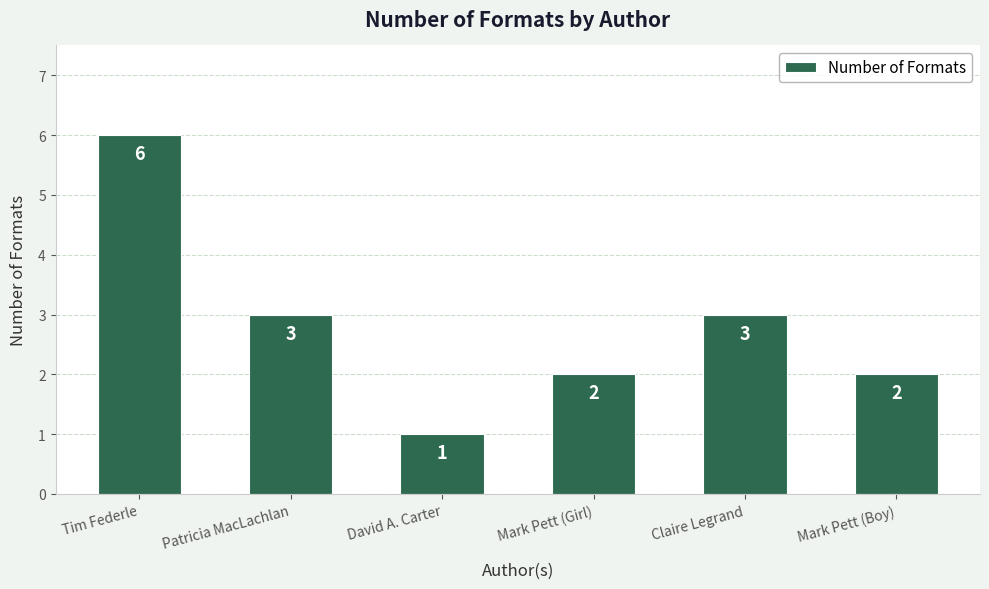

How many data points does each series have?

6